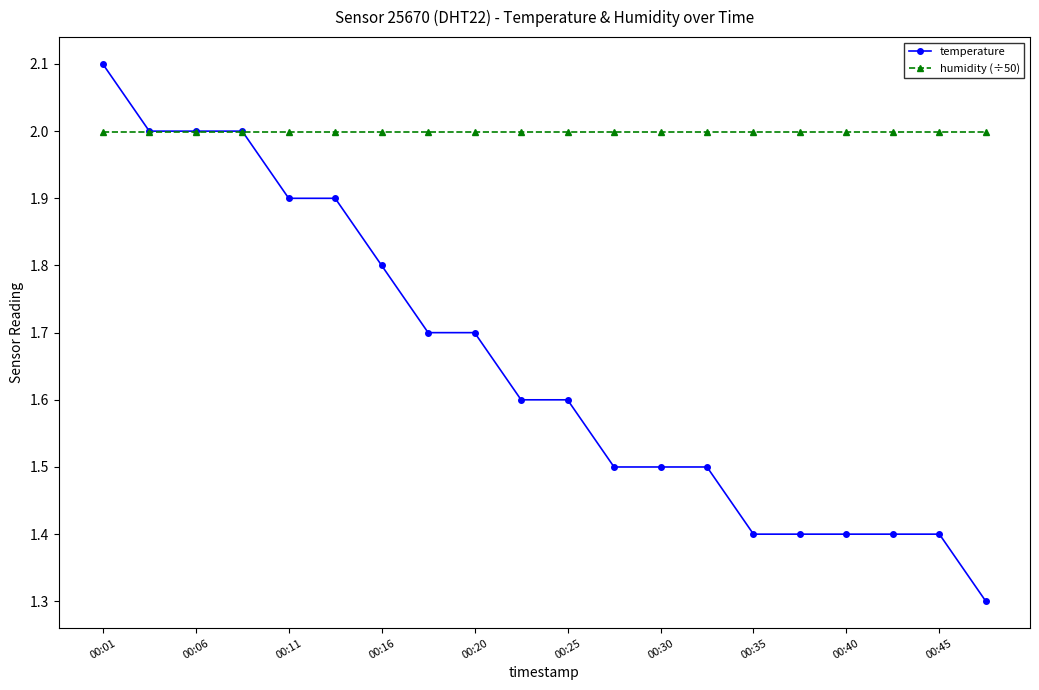

Which series has the largest total across all categories?

humidity (÷50)